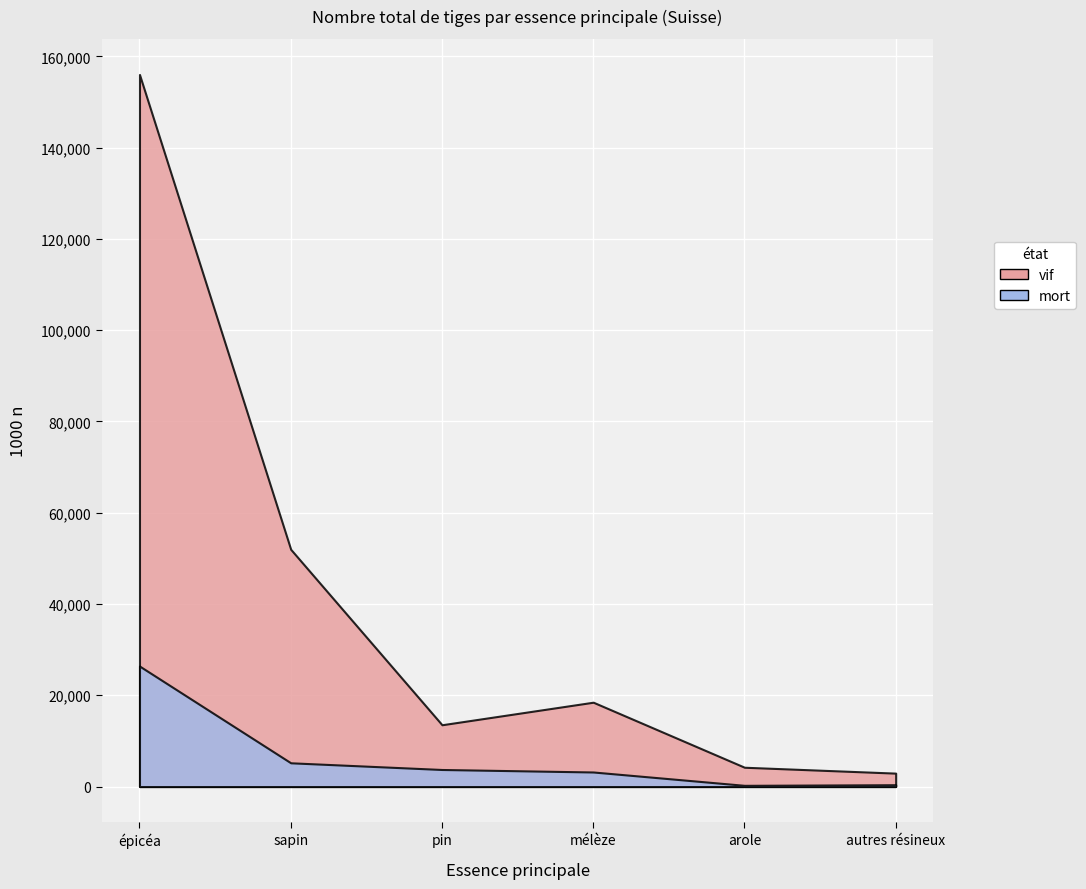

Reading left to right, extract all data points from this chart.

Suisse (vif): 156015	51983	13541	18482	4231	2942
Suisse (mort): 26408	5205	3739	3192	268	406